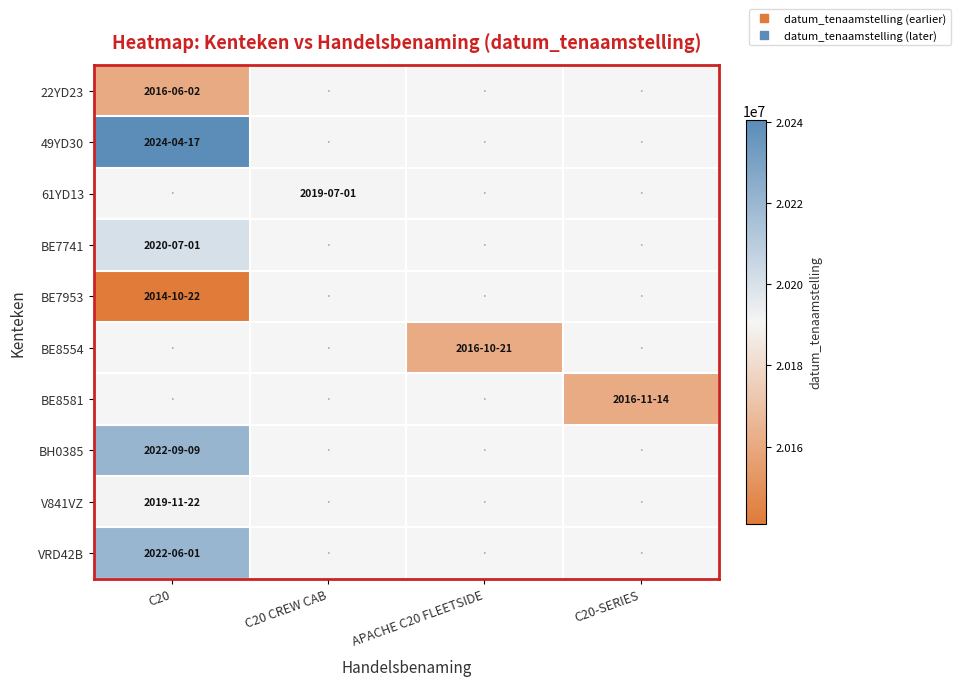

The BE7953 series shows 20141022.0 at C20. True or false?

True